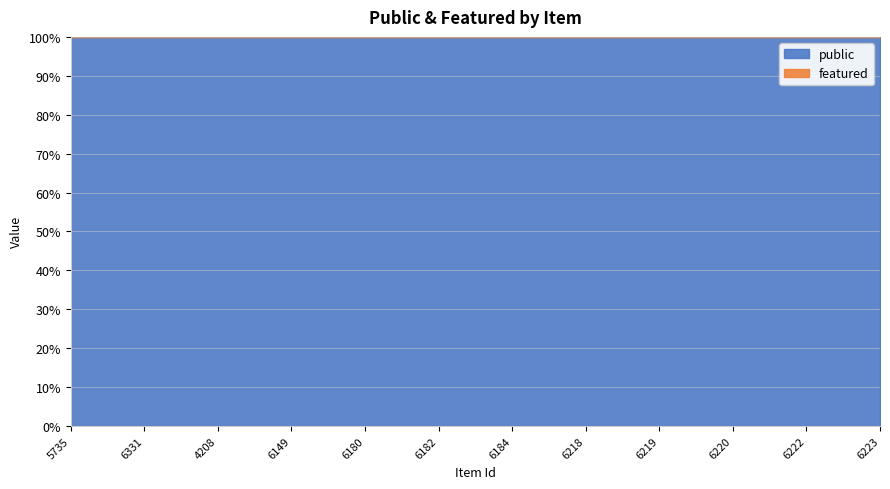

List the series in order of their peak value, highest first.

public, featured